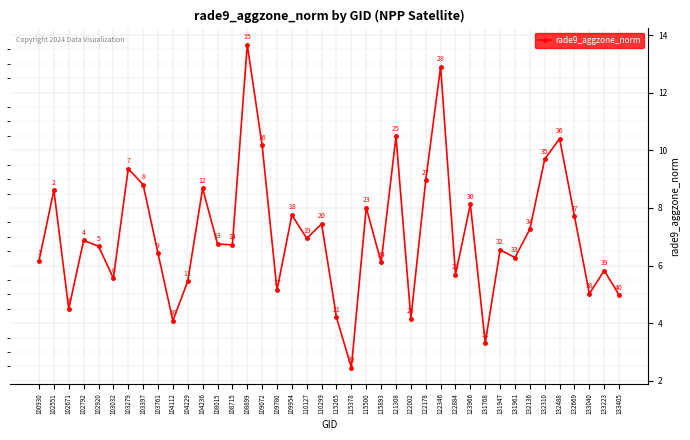

Where is the data nearest to the value 8?

115500